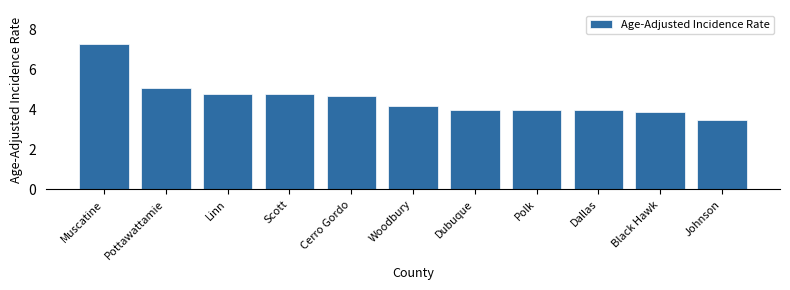

Reading left to right, list all the values displayed in this chart.

Muscatine=7.3	Pottawattamie=5.1	Linn=4.8	Scott=4.8	Cerro Gordo=4.7	Woodbury=4.2	Dubuque=4.0	Polk=4.0	Dallas=4.0	Black Hawk=3.9	Johnson=3.5